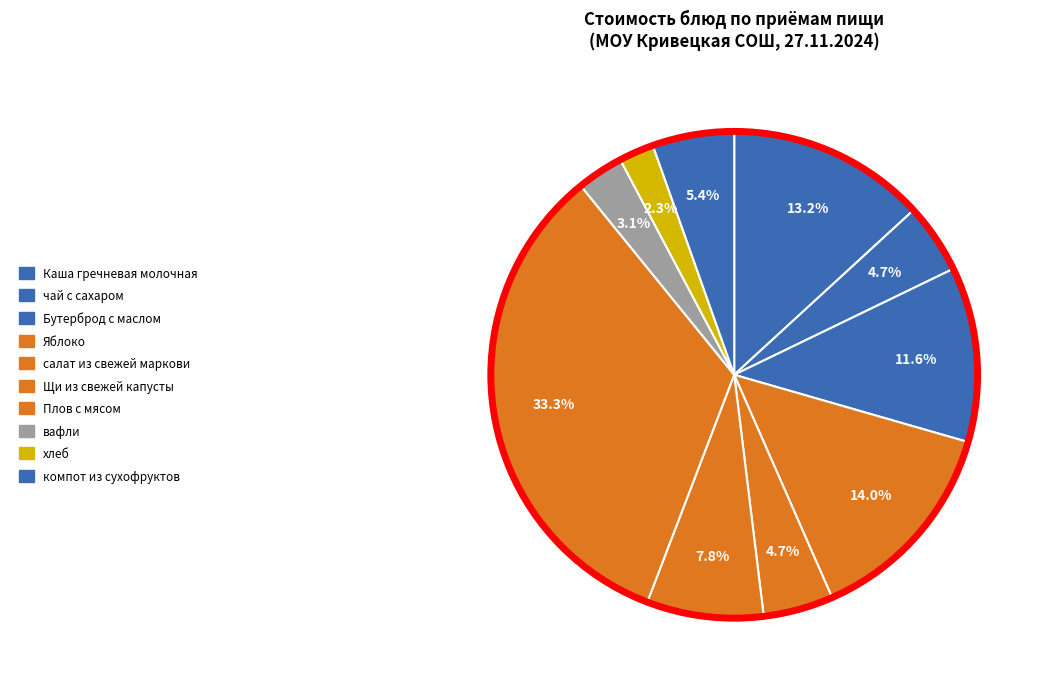

True or false: Плов с мясом accounts for 33% of the total.

True